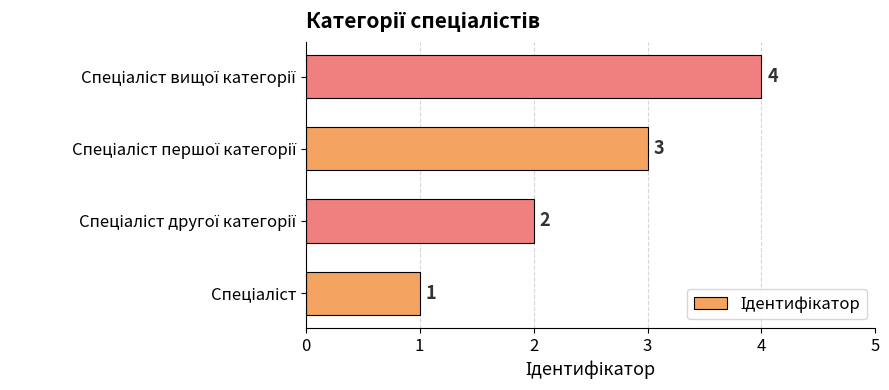

What is the sum of all values?

10